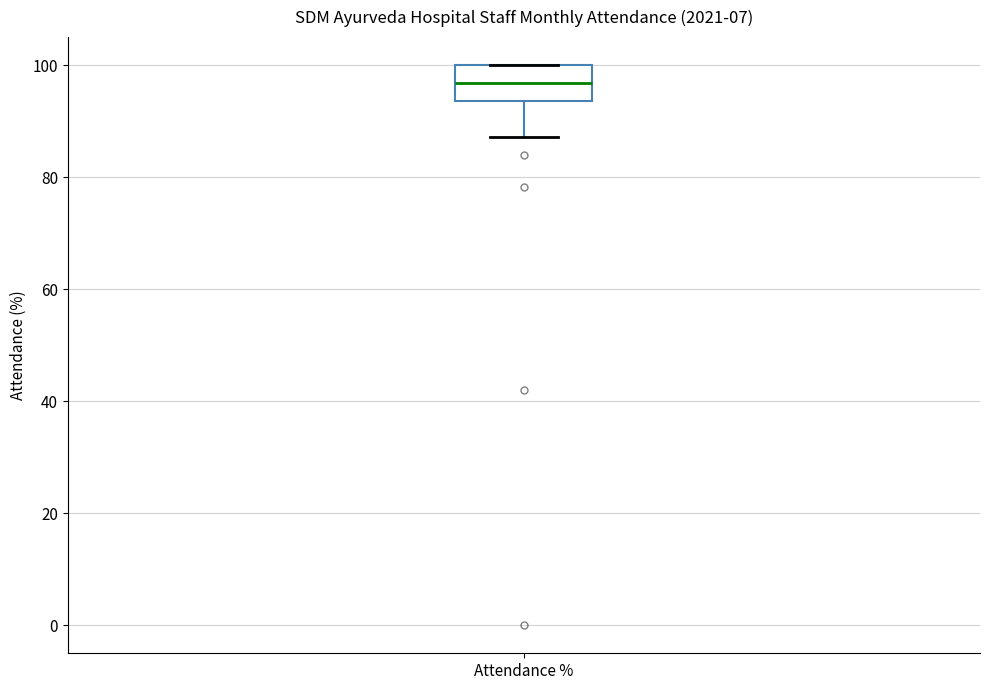

Where is the upper edge of the box for Attendance % on the y-axis? The values are not printed on the chart, so give them approximately, as read against the axis.

100